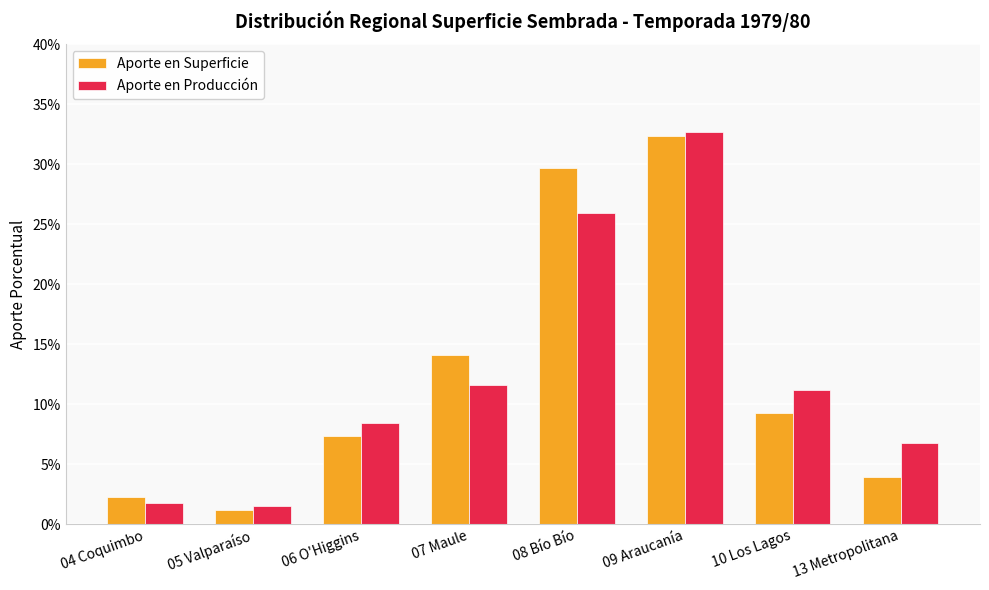

Which label corresponds to the smallest value in the chart?

05 Valparaíso